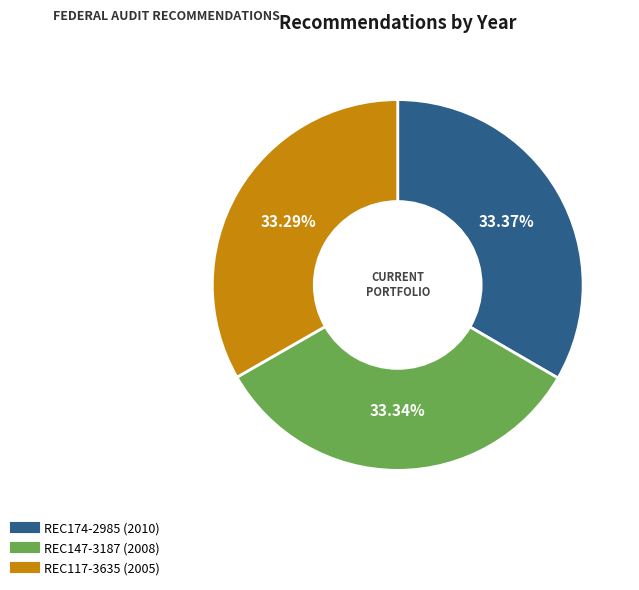

Combined, do REC174-2985 (2010) and REC117-3635 (2005) account for over 50%?

Yes